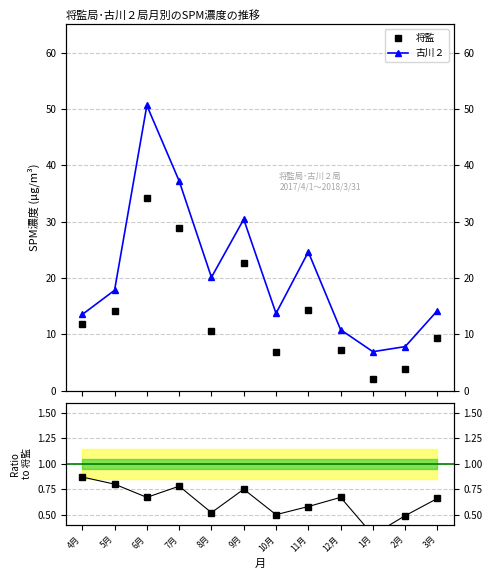

True or false: 将監 and 古川２ cross at least once.

False